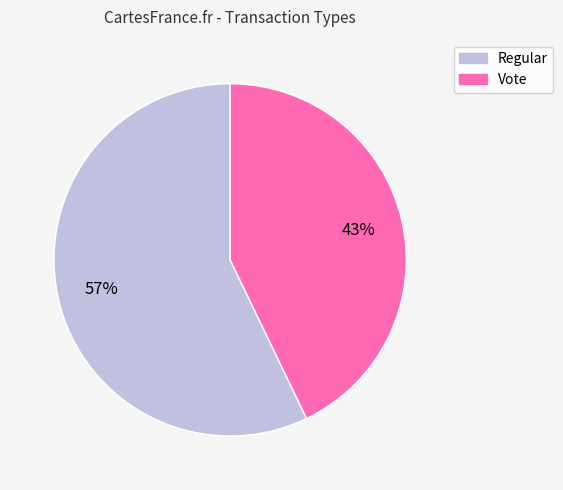

Rank the categories by value from highest to lowest.

Regular, Vote